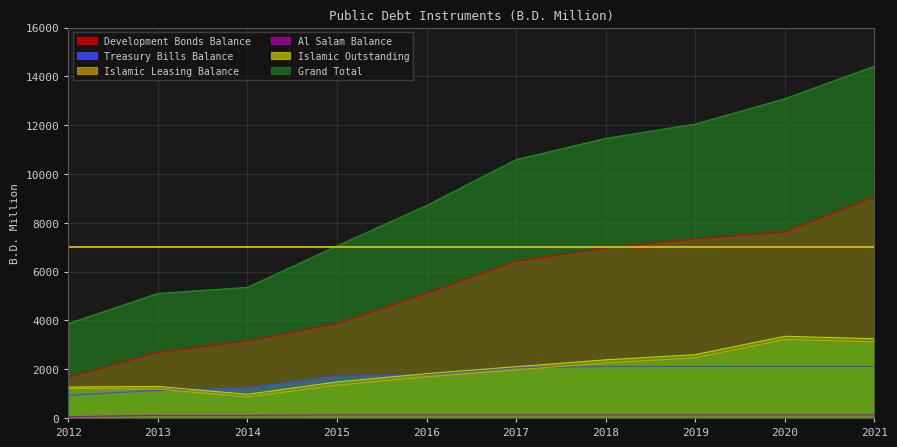

Which series has the largest total across all categories?

Grand Total